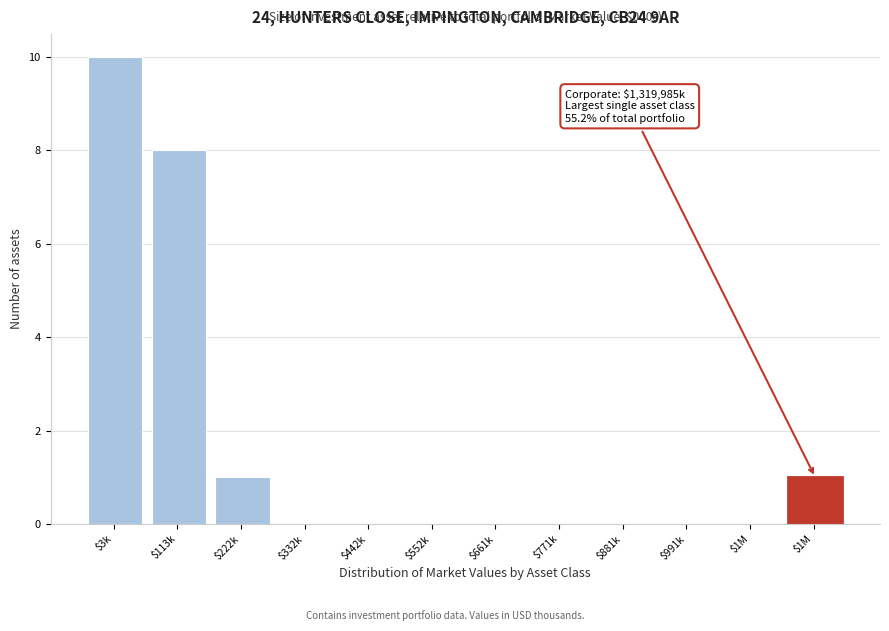

Count the number of categories in the chart.

12